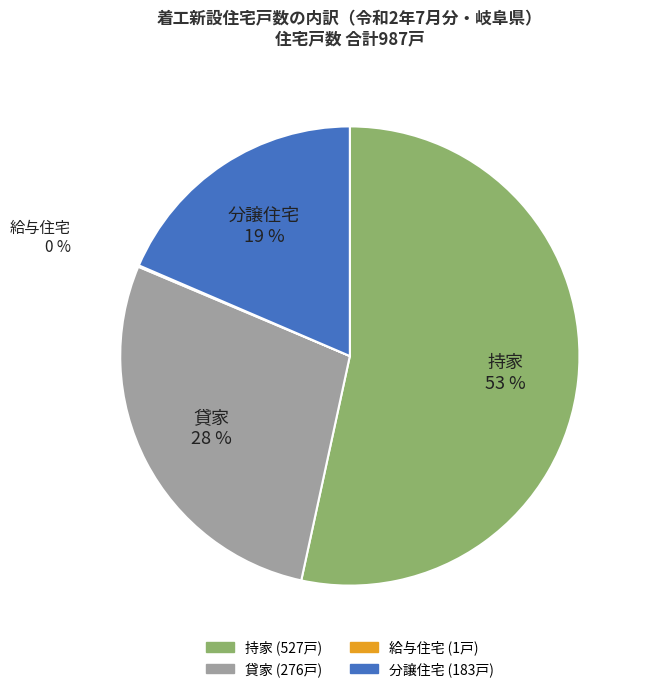

To the nearest percent, what is the difference between the largest and smallest slice percentages?

53%